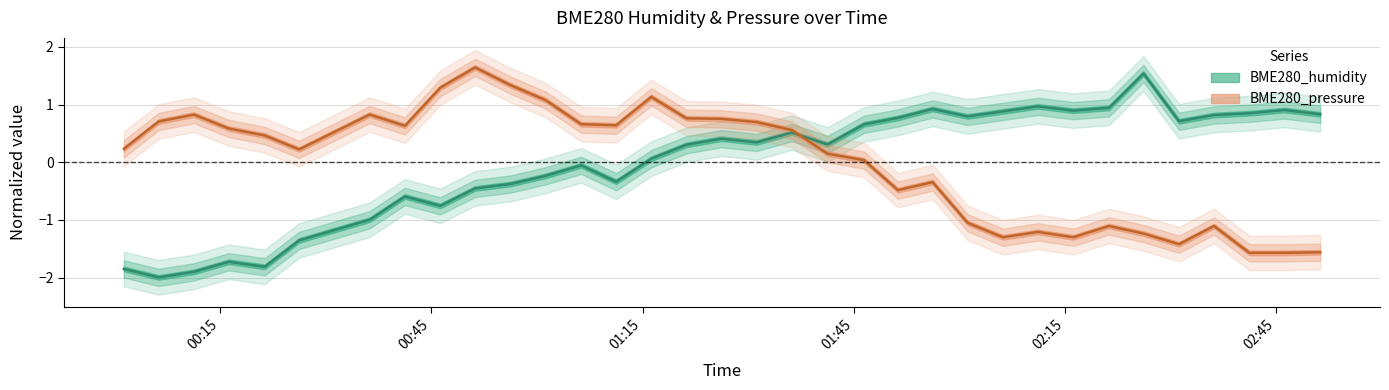

At which label does BME280_pressure reach its peak?

2022/04/03 00:51:12